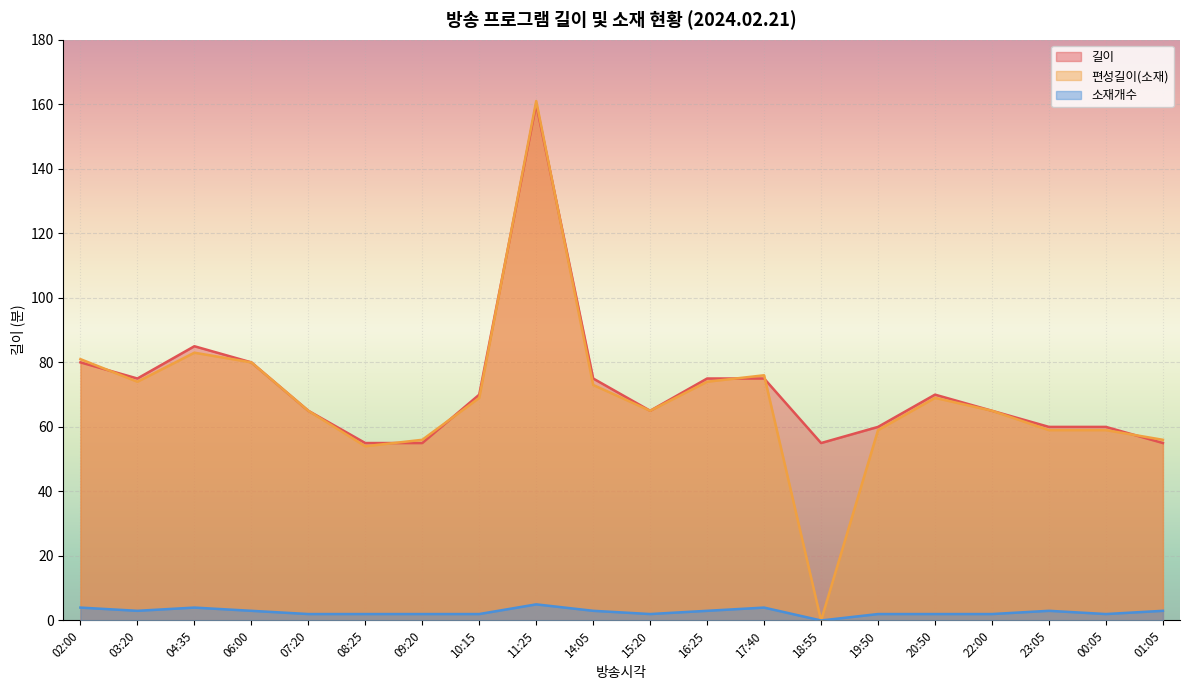

At which category does 편성길이(소재) reach its first local valley?

03:20